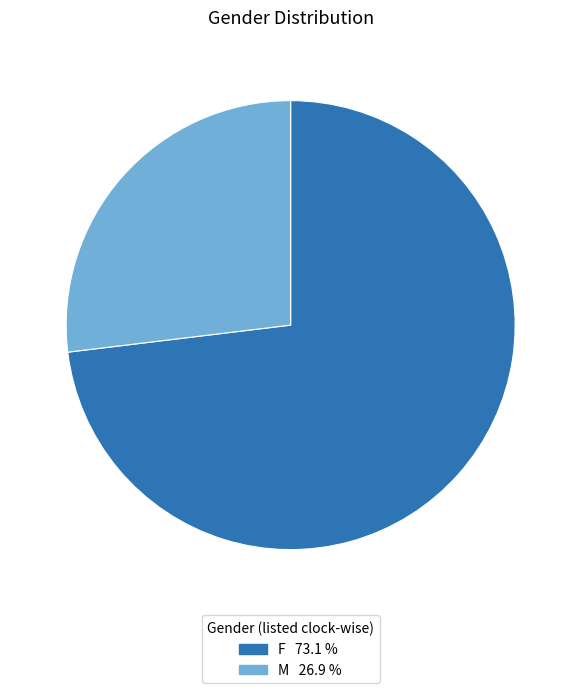

Is the sum of F 73.1 % and M 26.9 % greater than half?

Yes